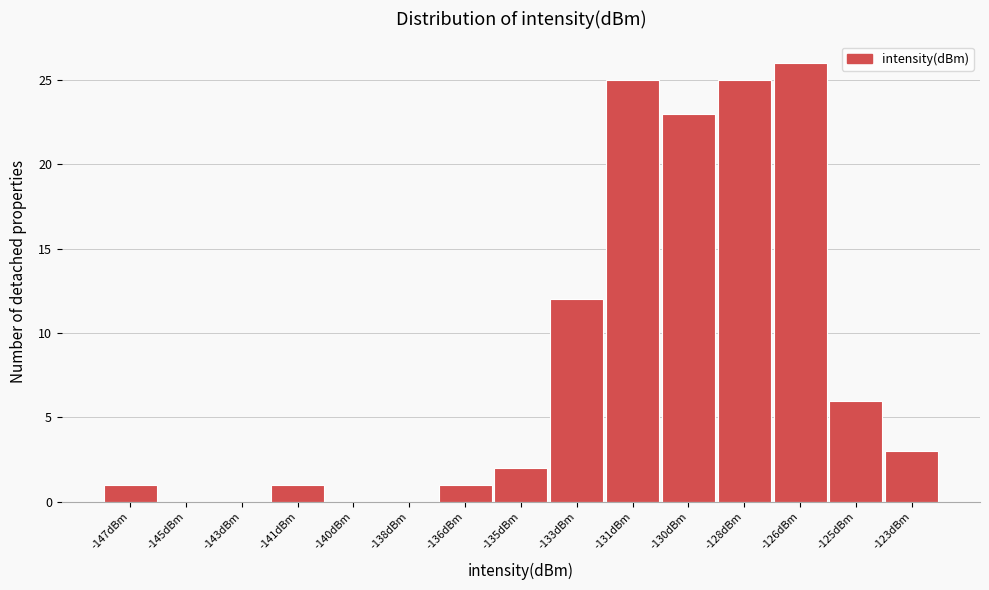

Reading left to right, transcribe all the data shown in this chart.

-147dBm=1	-145dBm=0	-143dBm=0	-141dBm=1	-140dBm=0	-138dBm=0	-136dBm=1	-135dBm=2	-133dBm=12	-131dBm=25	-130dBm=23	-128dBm=25	-126dBm=26	-125dBm=6	-123dBm=3